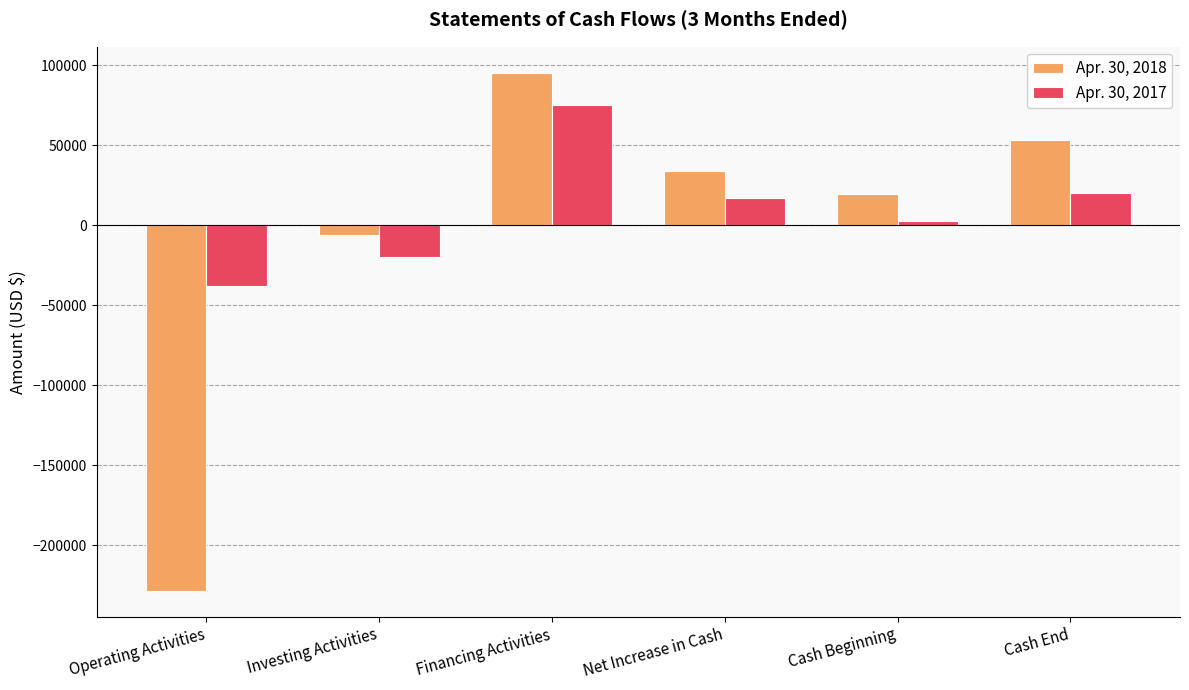

Is it true that Apr. 30, 2017 equals 2726 at Cash Beginning?

True